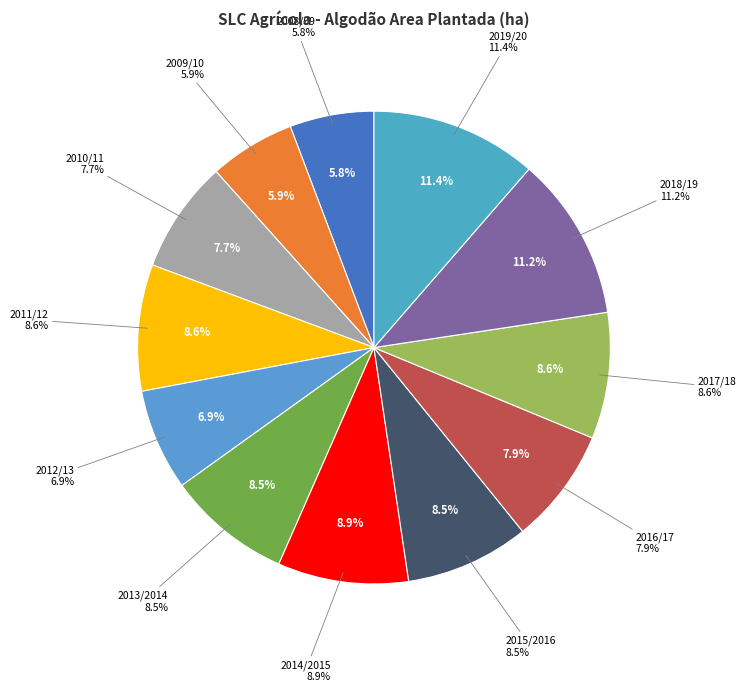

Rank the categories by value from highest to lowest.

2019/20, 2018/19, 2014/2015, 2011/12, 2017/18, 2013/2014, 2015/2016, 2016/17, 2010/11, 2012/13, 2009/10, 2008/09